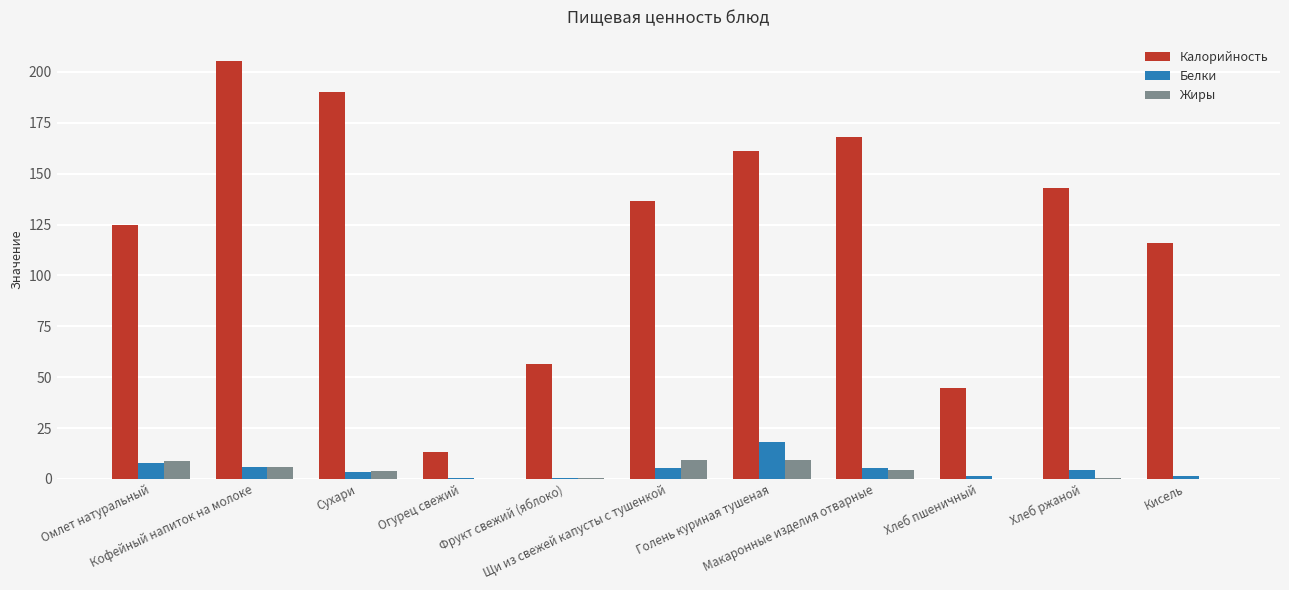

The value of Белки at Хлеб ржаной is 4.3. True or false?

True